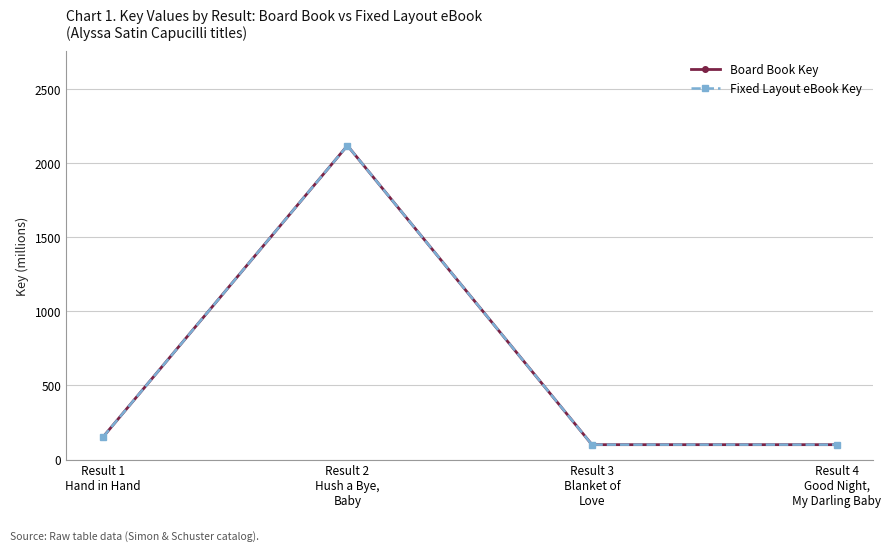

What is the sum of the Fixed Layout eBook Key values at Result 3
Blanket of
Love and Result 1
Hand in Hand?

251.2